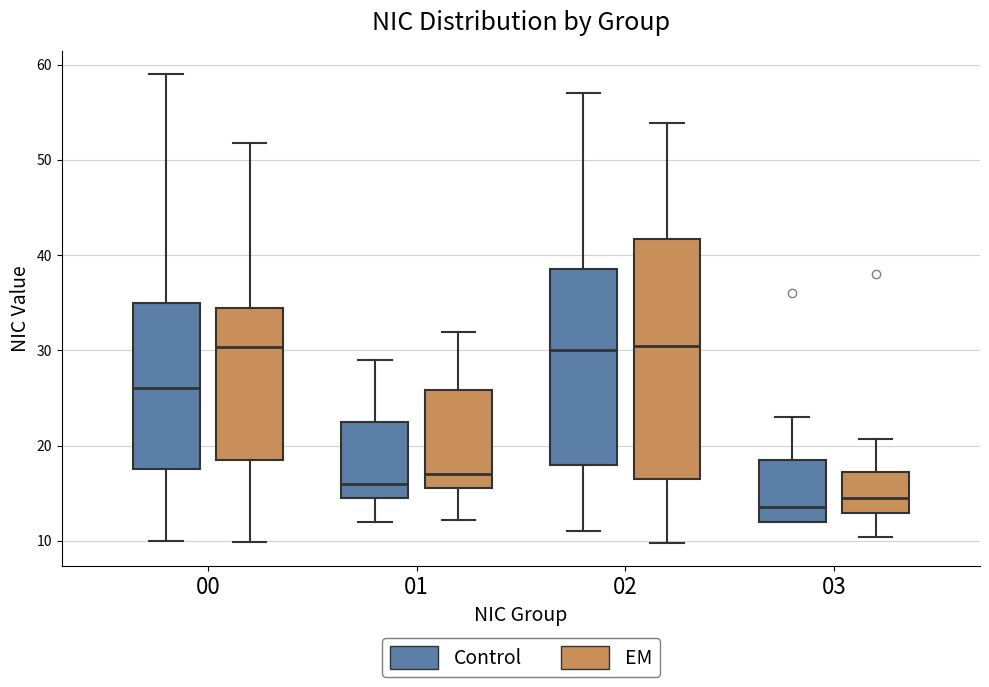

Reading left to right, transcribe this box plot: for each box, give where its median line is, the range the box spans, and where its two whiskers end, as read against the y-axis. The values are not printed on the chart, so give them approximately, as read against the axis.

00 (Control): median 26, box 18 to 35, whiskers 10 to 59
00 (EM): median 30, box 19 to 34, whiskers 10 to 52
01 (Control): median 16, box 15 to 23, whiskers 12 to 29
01 (EM): median 17, box 16 to 26, whiskers 12 to 32
02 (Control): median 30, box 18 to 39, whiskers 11 to 57
02 (EM): median 30, box 16 to 42, whiskers 10 to 54
03 (Control): median 14, box 12 to 19, whiskers 12 to 23
03 (EM): median 15, box 13 to 17, whiskers 10 to 21